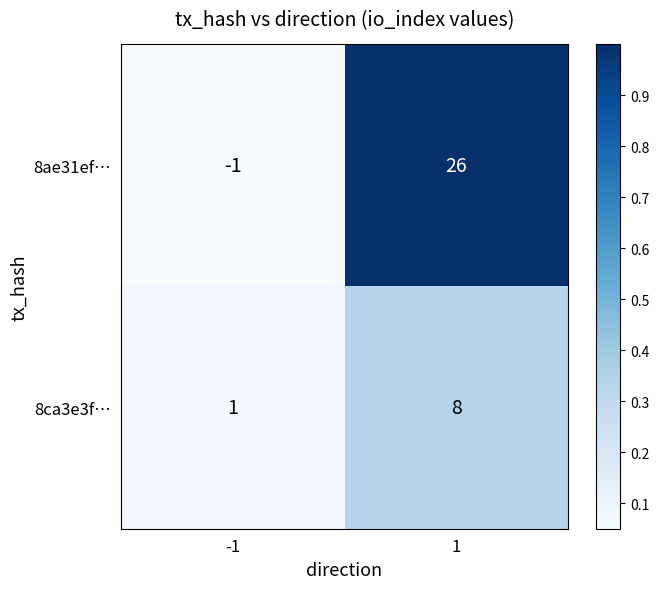

What is the total value across all series at 1?

34